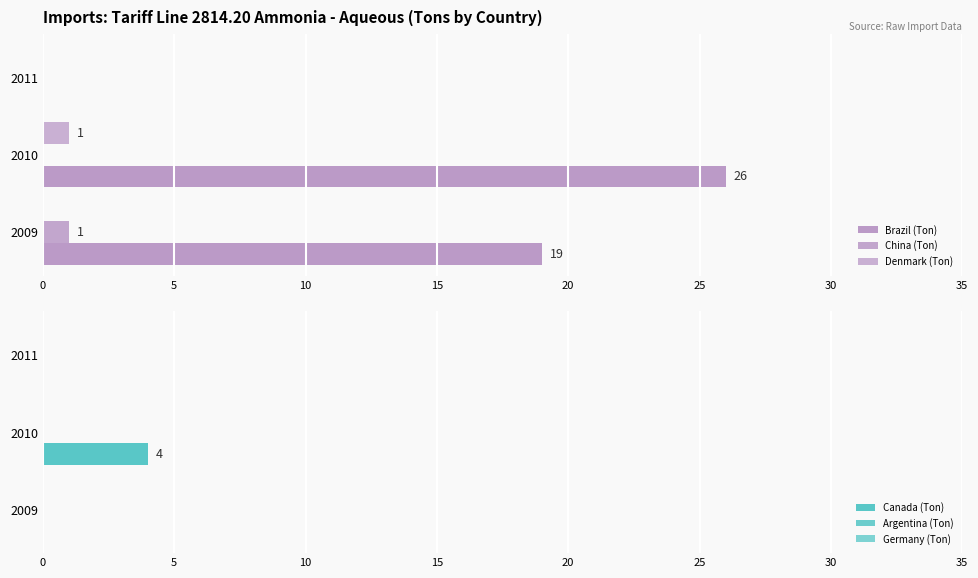

Which series changed the most between 0 and 5?

Brazil (Ton)